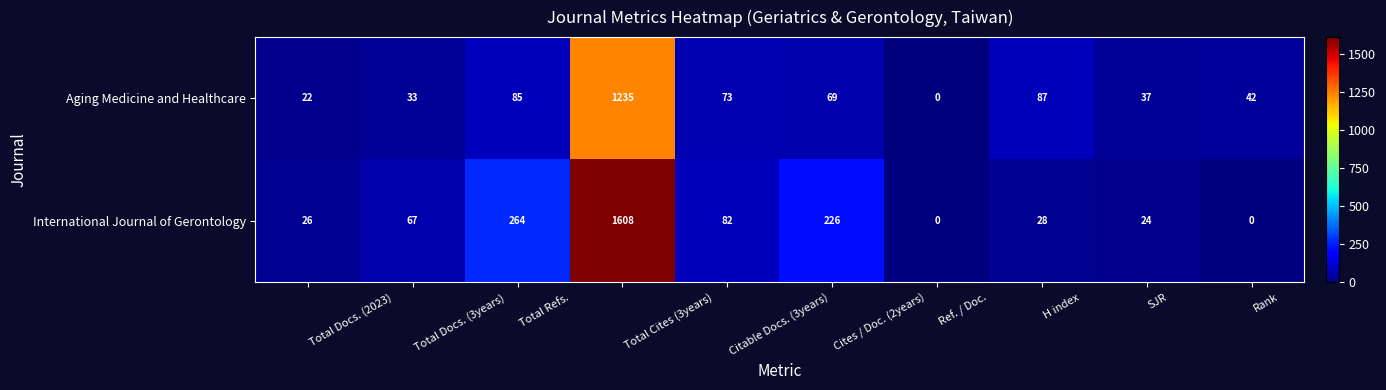

Between Total Cites (3years) and Ref. / Doc., which series saw the biggest shift?

International Journal of Gerontology